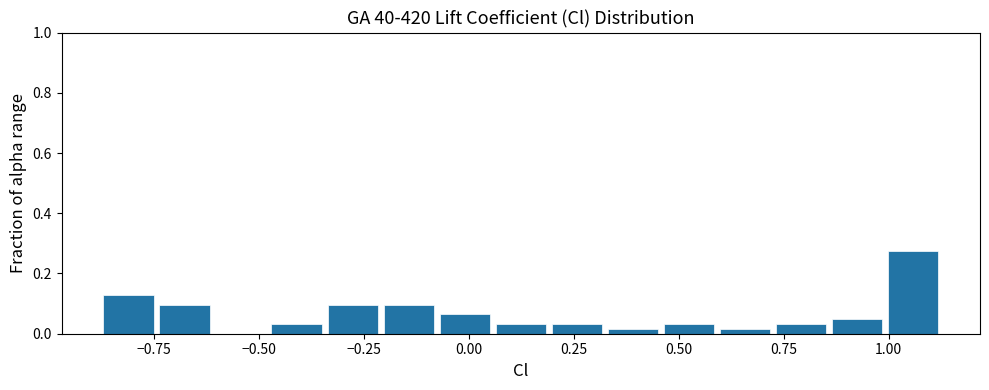

Around what value on the x-axis is the tallest bar? Give the approximate position of its centre, as read against the axis.

1.05